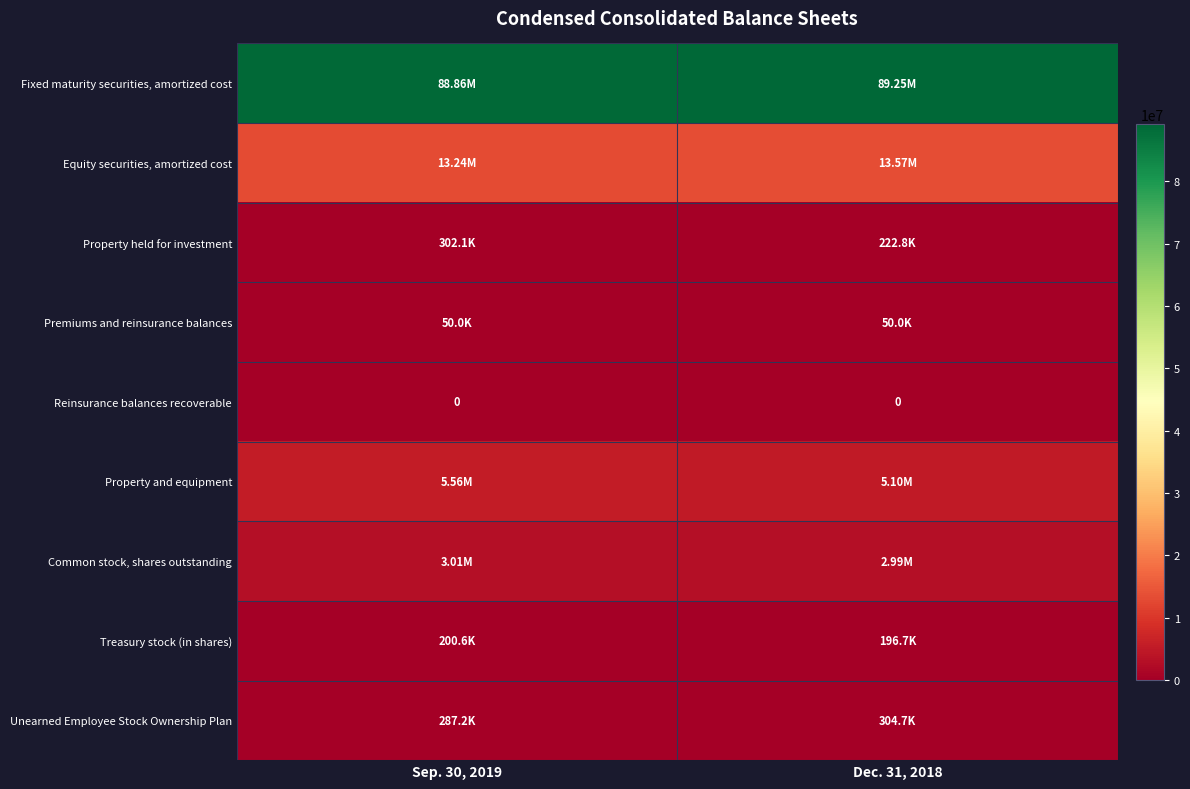

At Dec. 31, 2018, list the series in order from smallest to largest.

Reinsurance balances recoverable, Premiums and reinsurance balances, Treasury stock (in shares), Property held for investment, Unearned Employee Stock Ownership Plan, Common stock, shares outstanding, Property and equipment, Equity securities, amortized cost, Fixed maturity securities, amortized cost